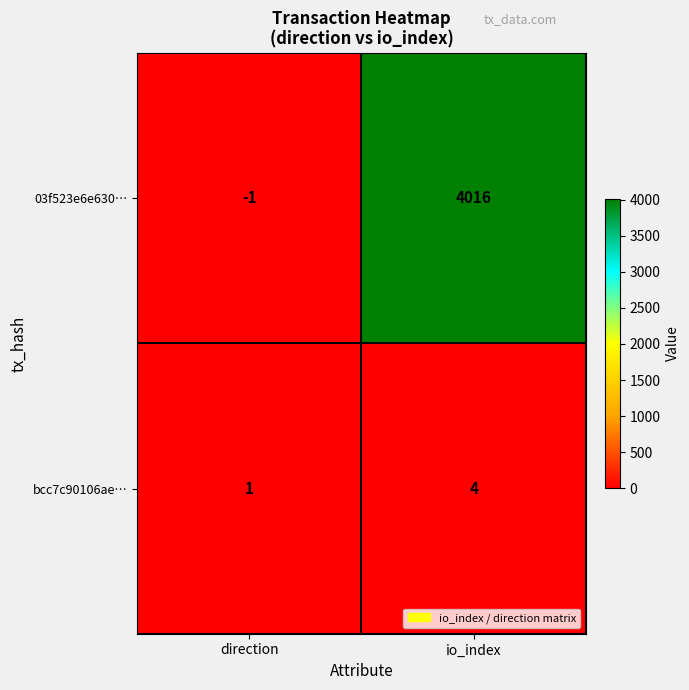

What is the difference between the 03f523e6e630… values at direction and io_index?

4017